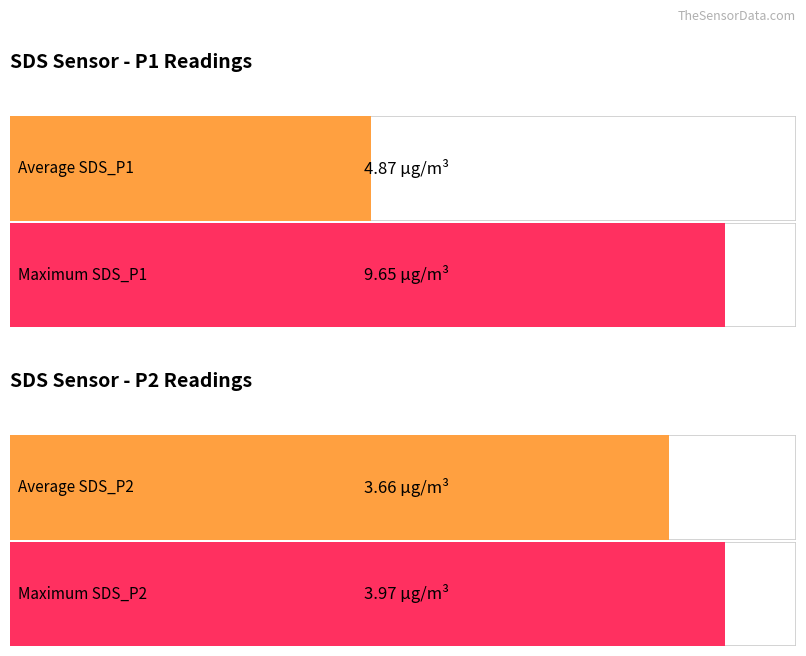

How many series are shown in this chart?

2